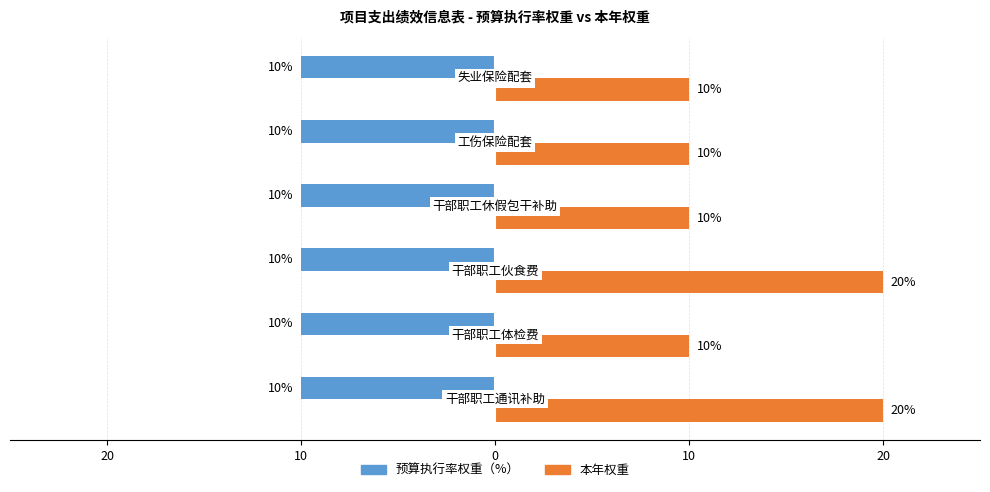

List the series in order of their overall mean, lowest first.

预算执行率权重（%）, 本年权重